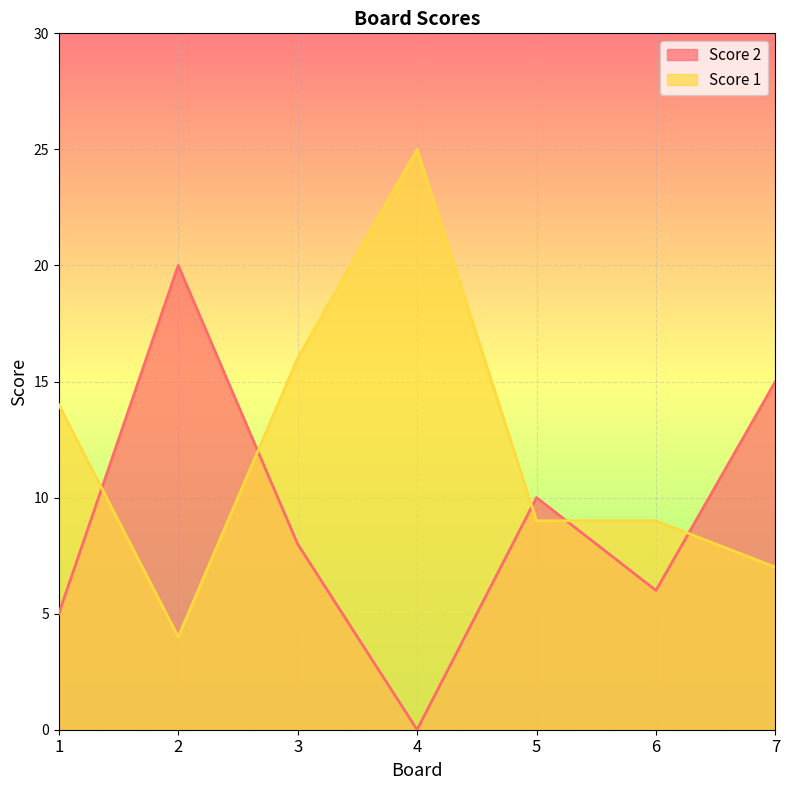

Which series ends up on top after the final intersection of Score 1 and Score 2?

Score 2